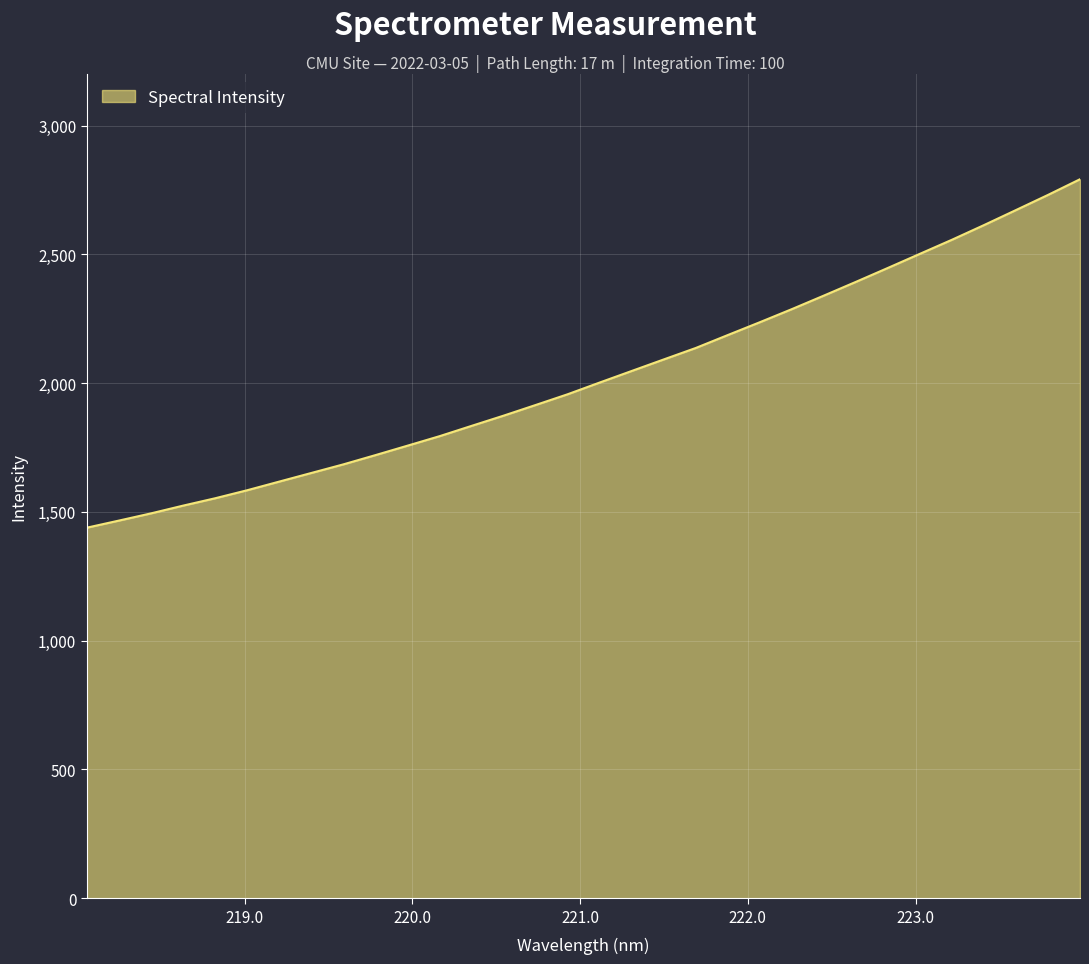

Does the chart display data point markers on the line(s)?

No